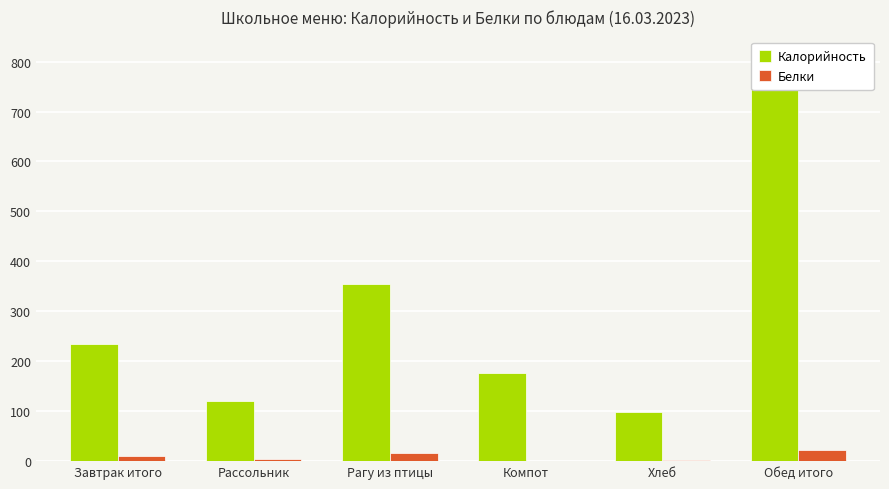

Reading left to right, list all the values displayed in this chart.

Калорийность: 234.6	120.8	353.8	176.0	97.8	748.4
Белки: 11.0	4.1	15.6	0.0	3.2	22.9